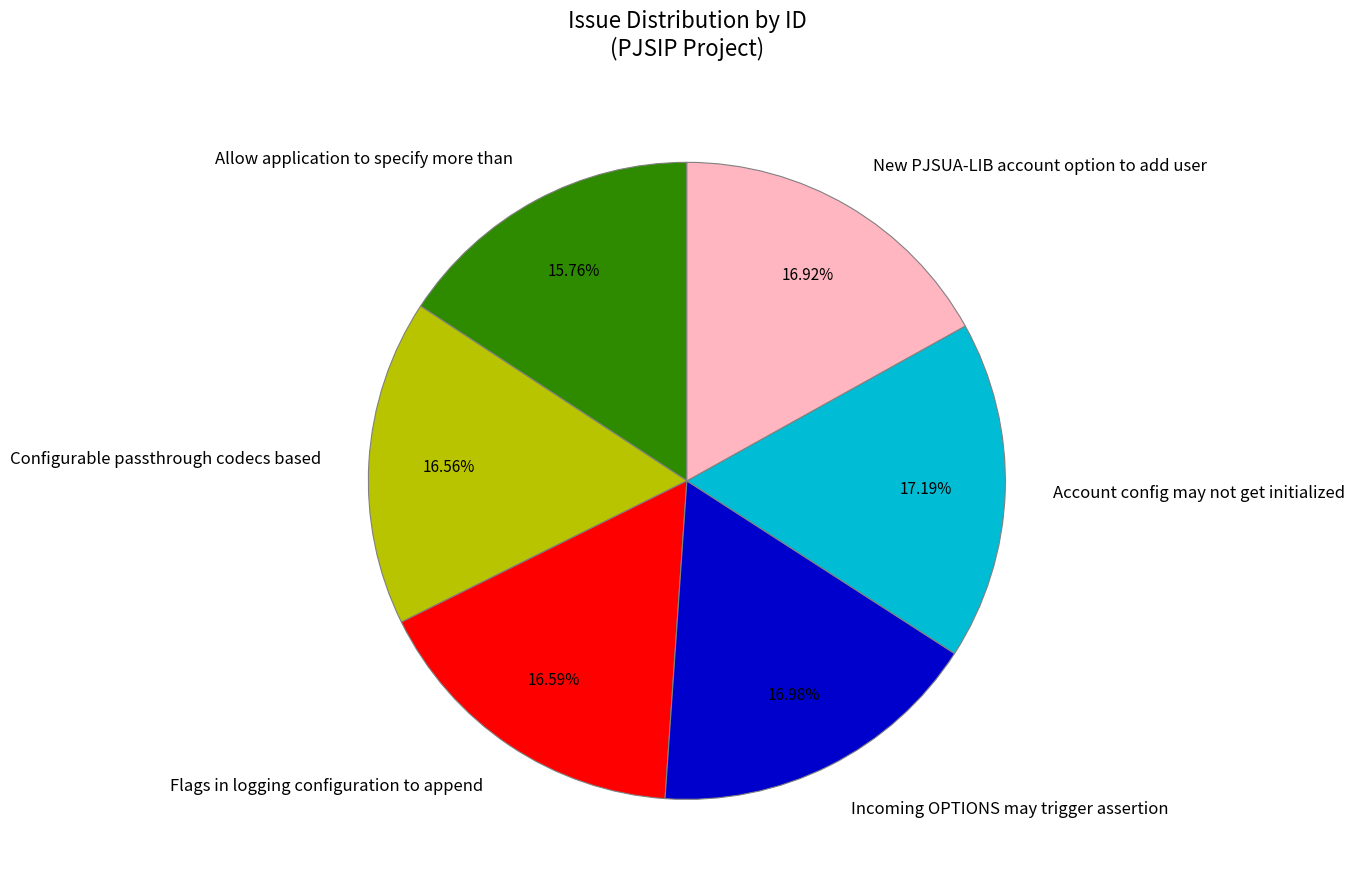

Combined, what portion of the pie is Allow application to specify more than and Account config may not get initialized?

33.0%